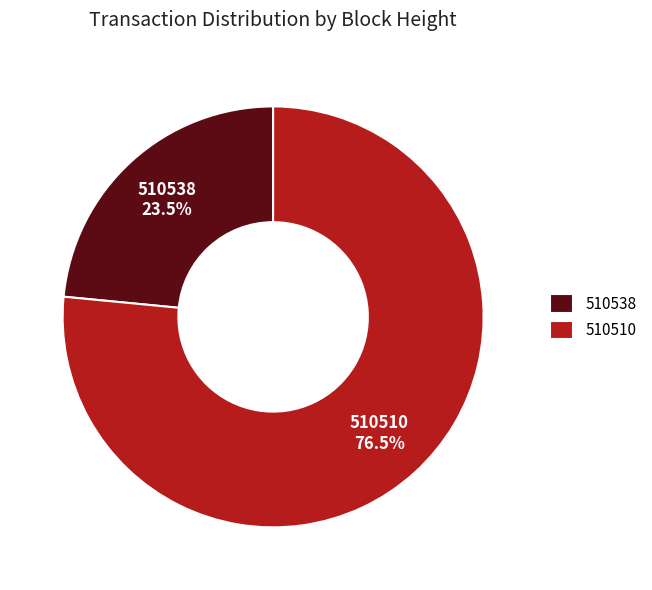

Which slice represents more than half of the pie?

510510